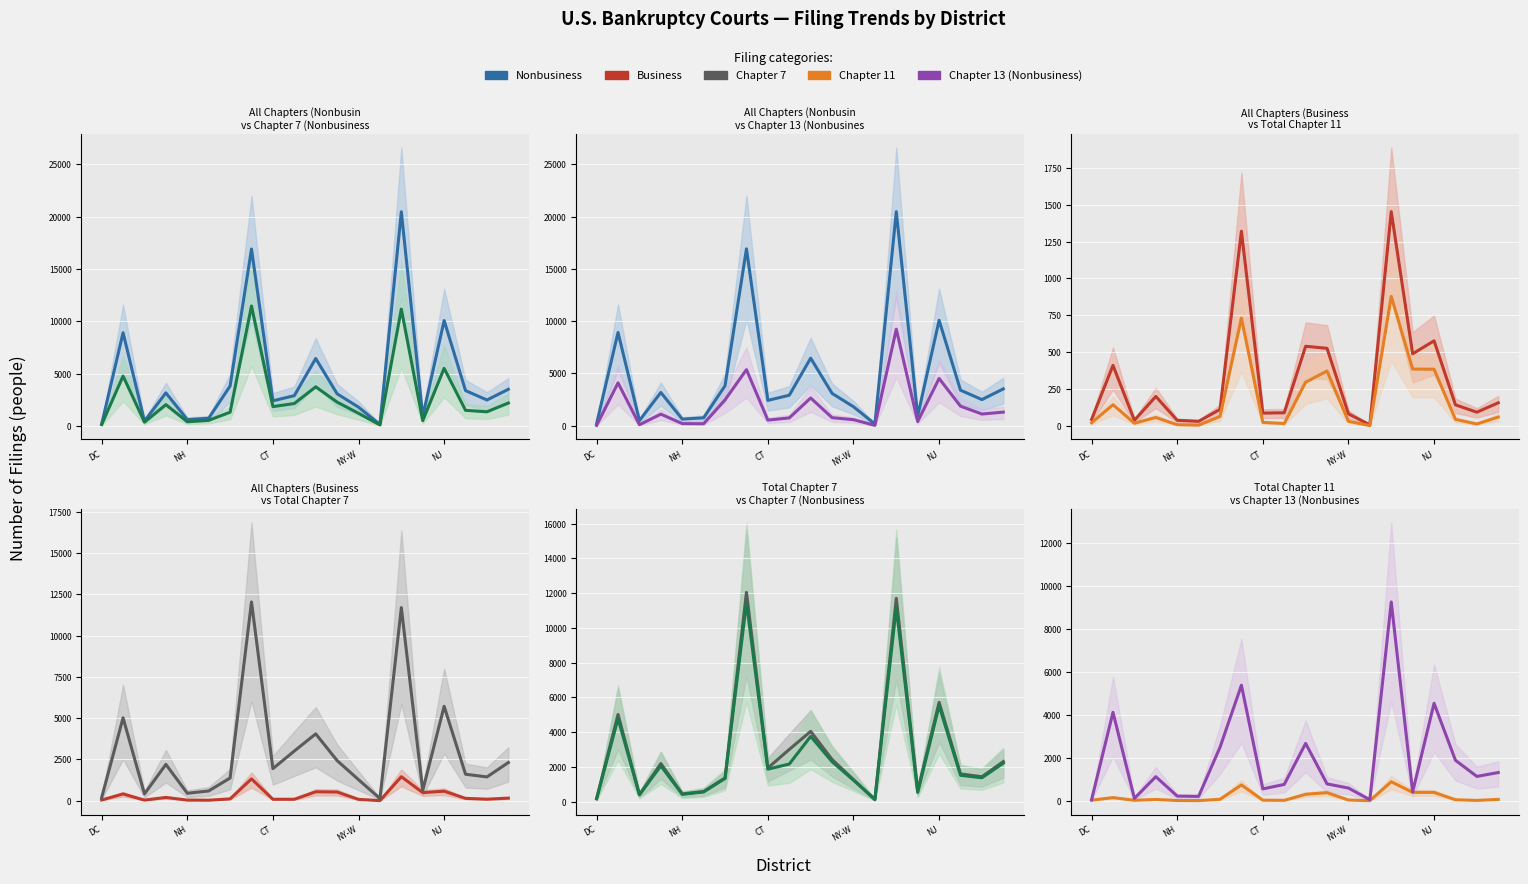

True or false: Chapter 7 (Nonbusiness) has a value of 2646 at CT.

False